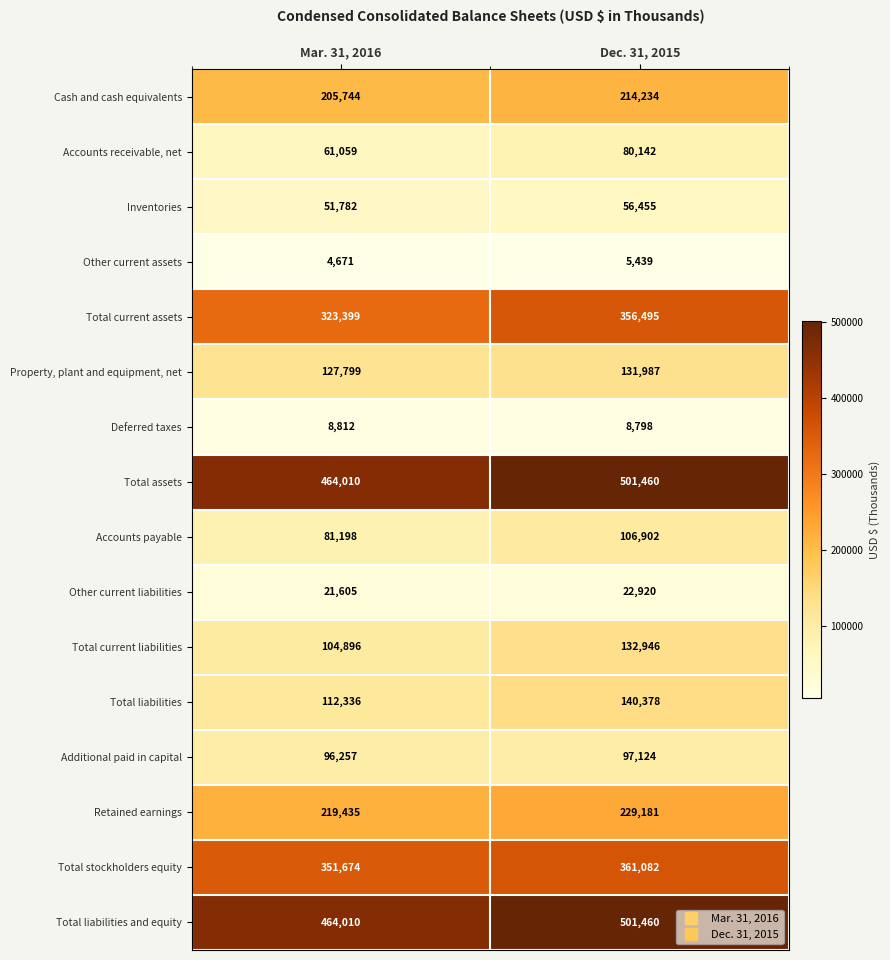

Is it true that Total stockholders equity equals 361082 at Dec. 31, 2015?

True